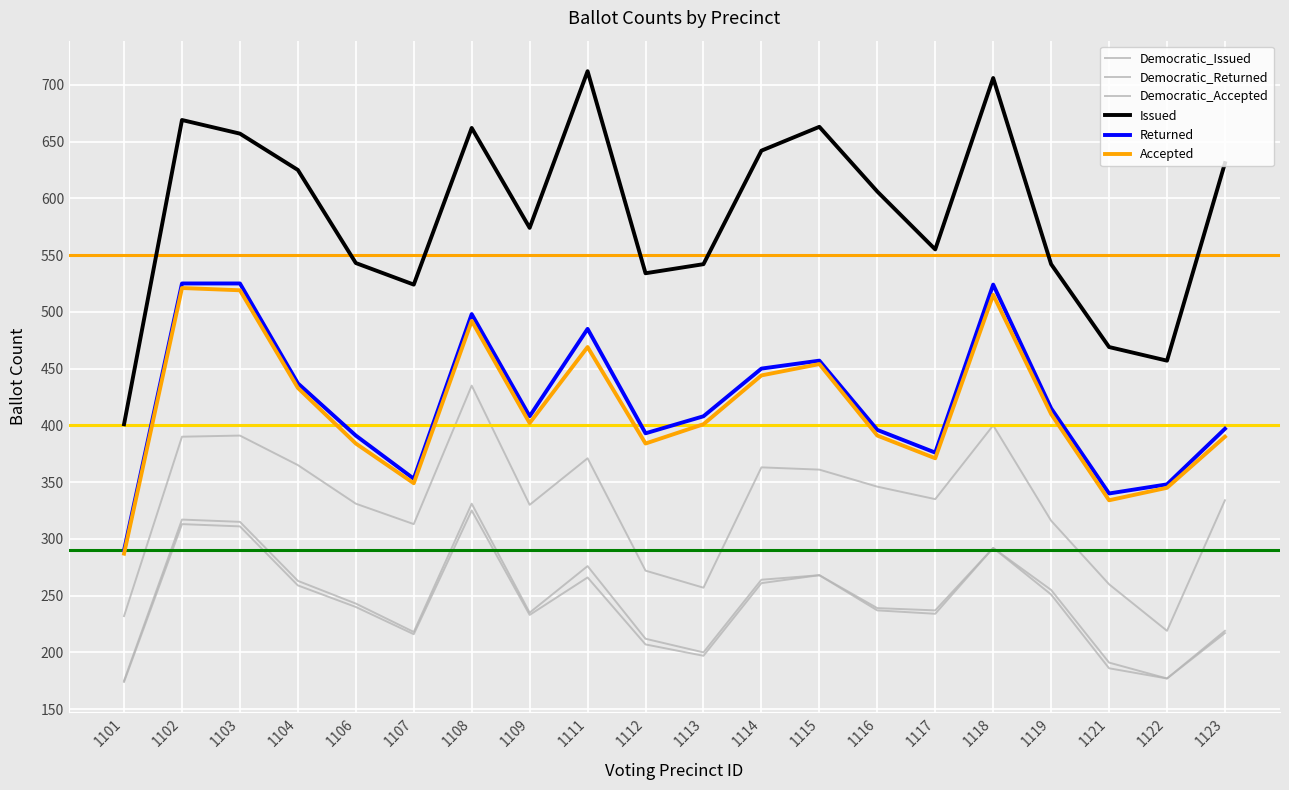

Reading left to right, extract all data points from this chart.

Democratic_Issued: 232	390	391	365	331	313	435	330	371	272	257	363	361	346	335	400	316	260	219	334
Democratic_Returned: 175	317	315	263	243	218	331	235	276	212	200	264	268	239	237	292	255	191	177	219
Democratic_Accepted: 174	313	311	259	240	216	325	233	266	207	197	261	268	237	234	292	251	186	177	217
Issued: 401	669	657	625	543	524	662	574	712	534	542	642	663	606	555	706	542	469	457	631
Returned: 290	525	525	437	391	353	498	408	485	393	408	450	457	396	376	524	415	340	348	397
Accepted: 287	521	519	433	384	349	492	402	469	384	401	444	454	391	371	515	410	334	345	390